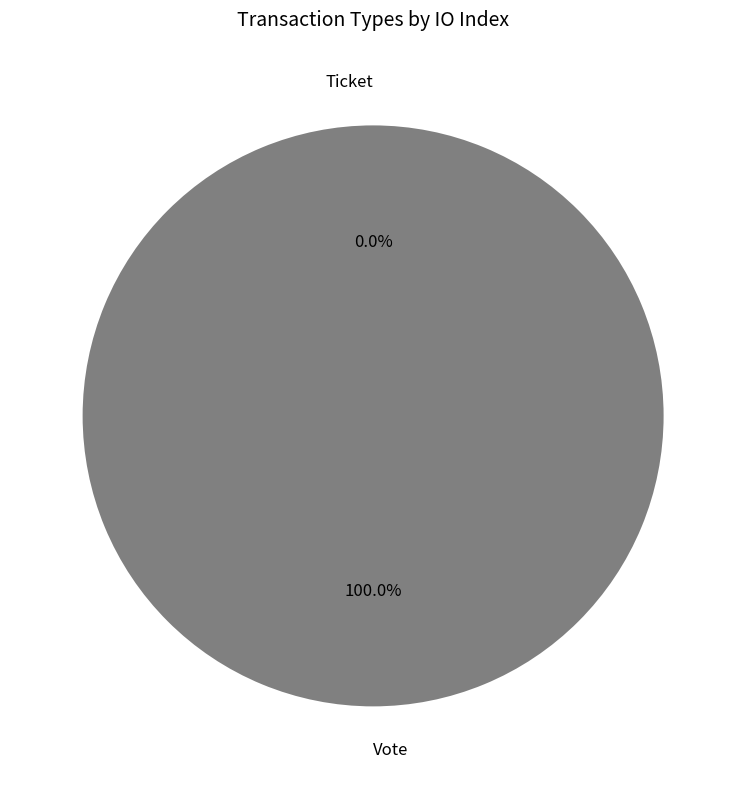

What is the largest slice in the pie chart?

Vote